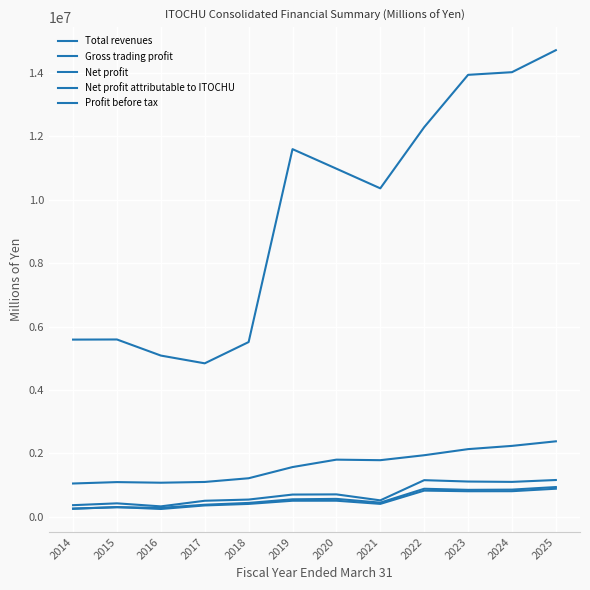

The Profit before tax series shows 284358 at 2015. True or false?

False